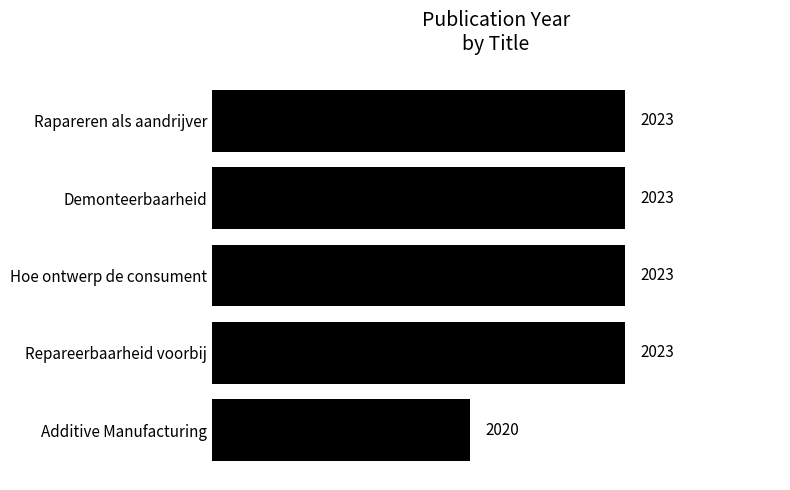

At which category does the chart reach its minimum across all series?

Additive Manufacturing